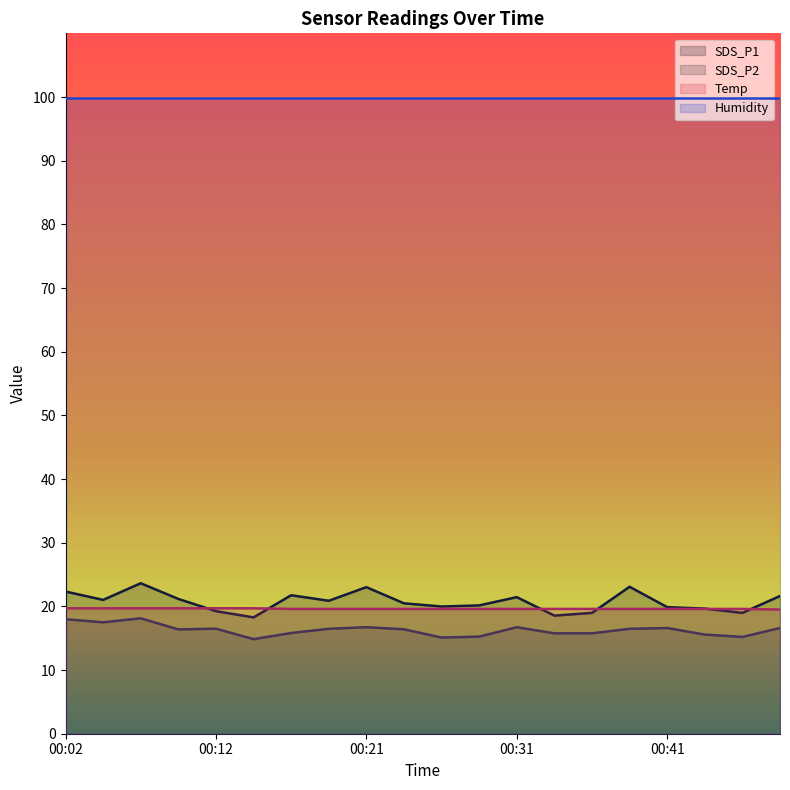

Which series changed the most between 00:09 and 00:31?

SDS_P2